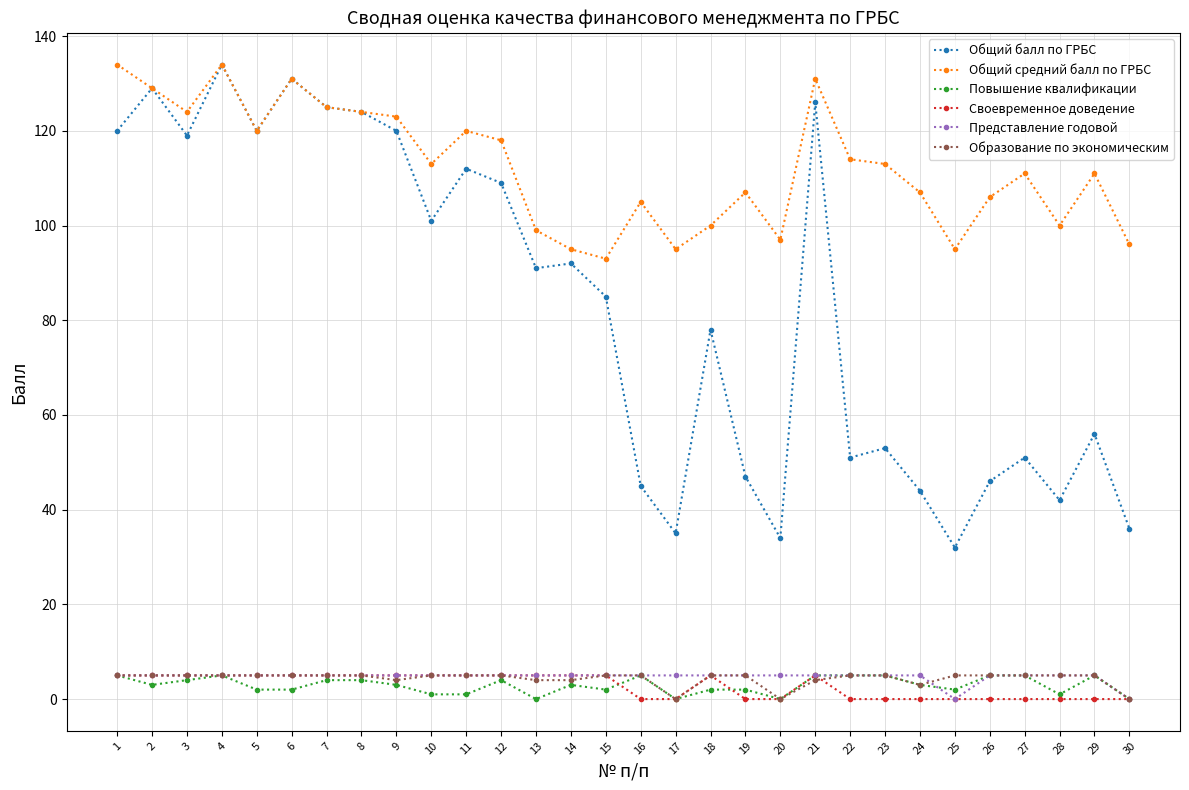

Reading left to right, list all the values displayed in this chart.

Общий балл по ГРБС: 120	129	119	134	120	131	125	124	120	101	112	109	91	92	85	45	35	78	47	34	126	51	53	44	32	46	51	42	56	36
Общий средний балл по ГРБС: 134	129	124	134	120	131	125	124	123	113	120	118	99	95	93	105	95	100	107	97	131	114	113	107	95	106	111	100	111	96
Повышение квалификации: 5	3	4	5	2	2	4	4	3	1	1	4	0	3	2	5	0	2	2	0	5	5	5	3	2	5	5	1	5	0
Своевременное доведение: 5	5	5	5	5	5	5	5	5	5	5	5	5	5	5	0	0	5	0	0	5	0	0	0	0	0	0	0	0	0
Представление годовой: 5	5	5	5	5	5	5	5	5	5	5	5	5	5	5	5	5	5	5	5	5	5	5	5	0	5	5	5	5	0
Образование по экономическим: 5	5	5	5	5	5	5	5	4	5	5	5	4	4	5	5	0	5	5	0	4	5	5	3	5	5	5	5	5	0